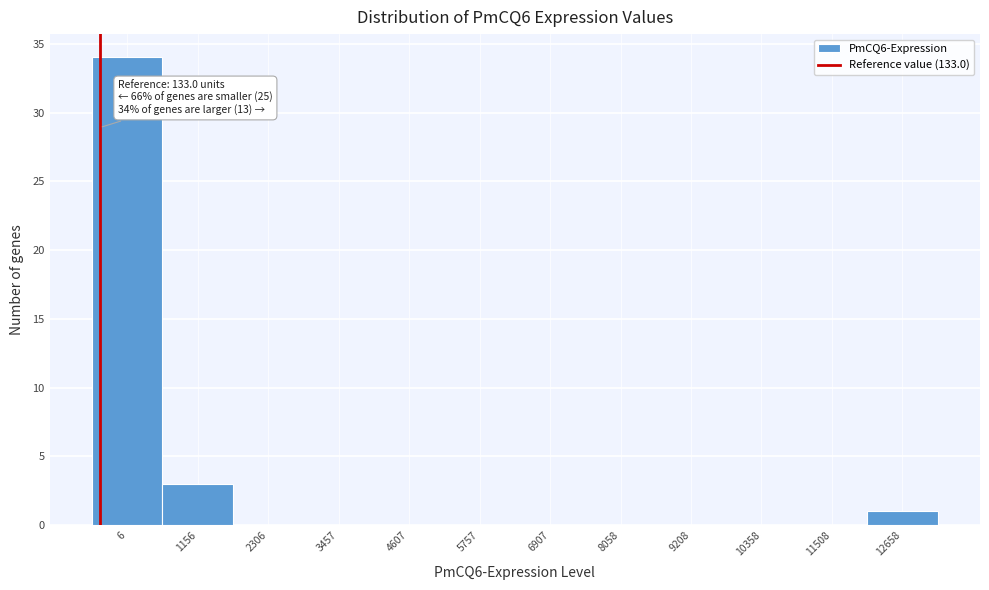

Reading left to right, extract all data points from this chart.

6=34	1156=3	2306=0	3457=0	4607=0	5757=0	6907=0	8058=0	9208=0	10358=0	11508=0	12658=1